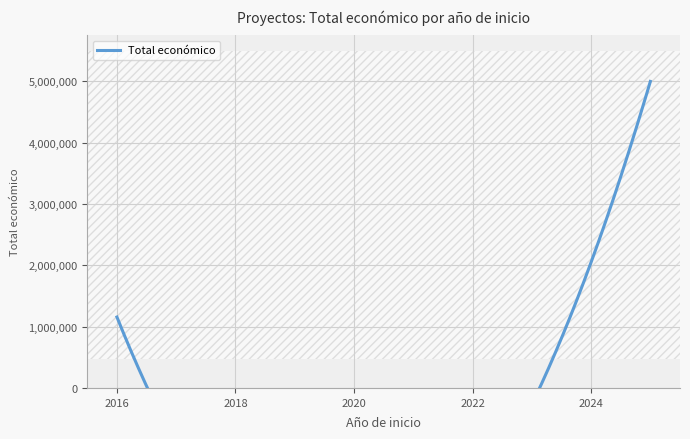

Where does the data first go above 1156225?

2025